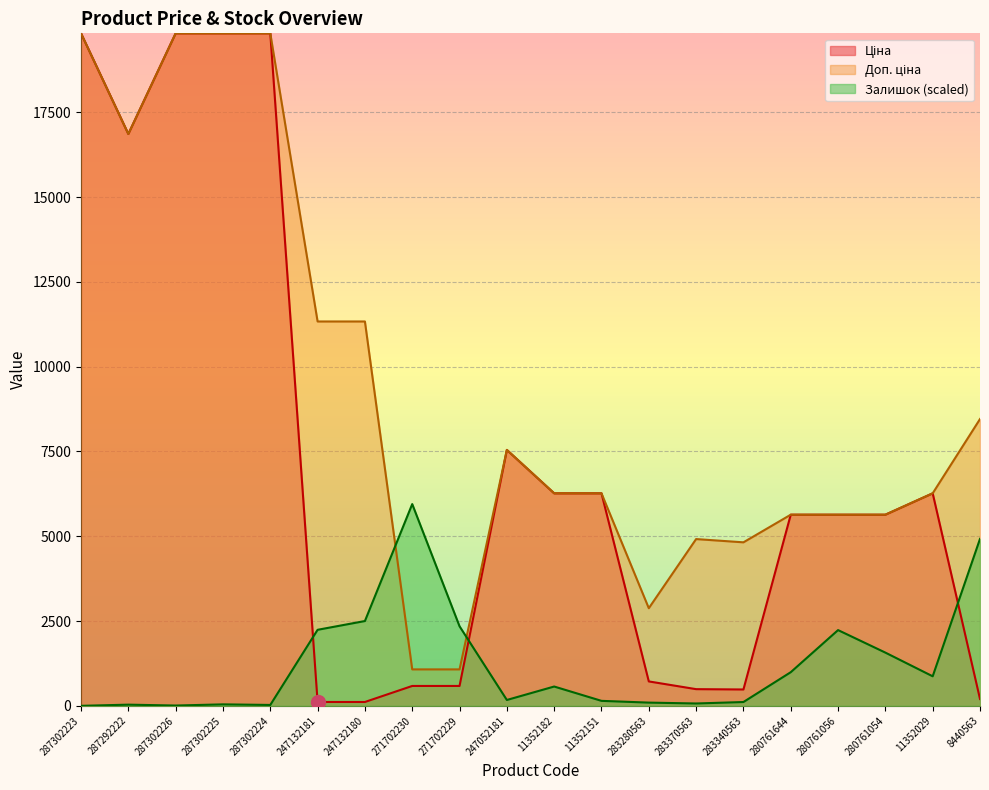

Which label corresponds to the largest value in the chart?

287302223